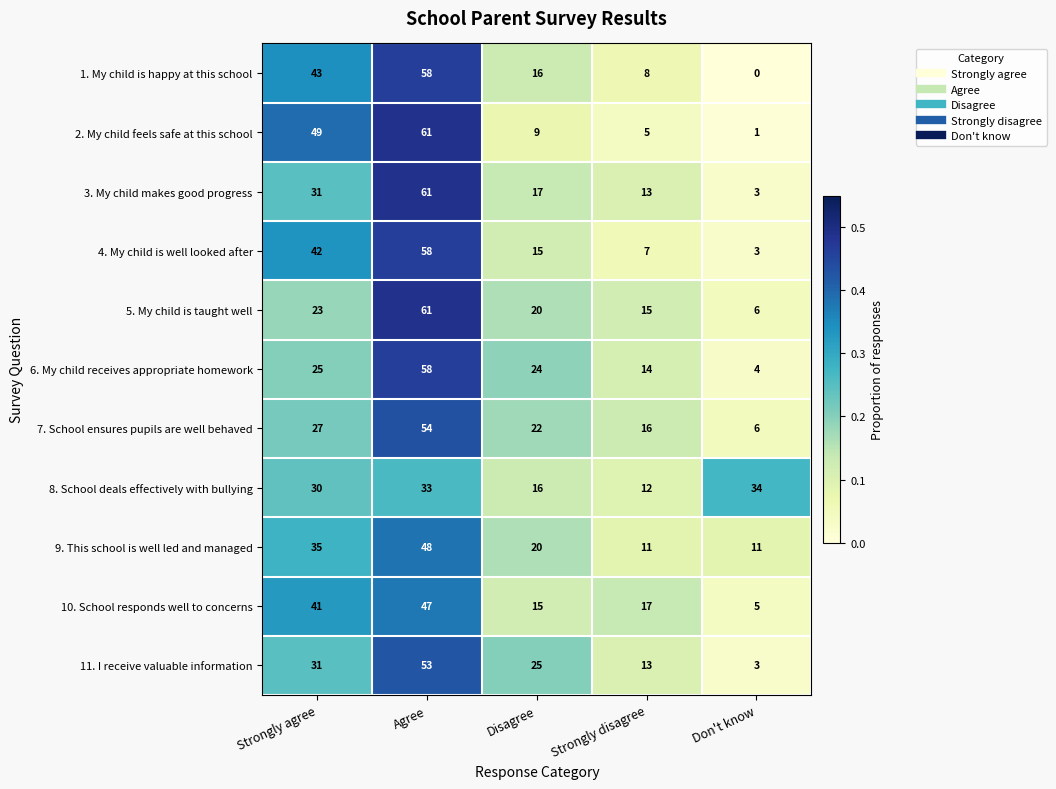

Is it true that 9. This school is well led and managed equals 11 at Don't know?

True